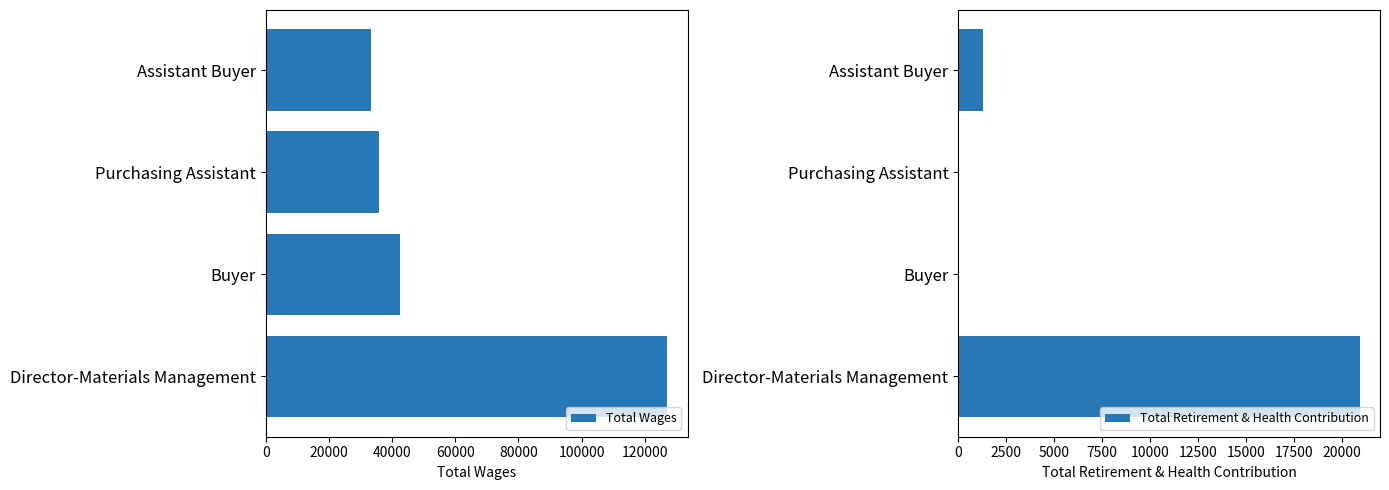

Reading left to right, what are all the values shown in this chart?

Total Wages: 127177	42559	35800	33315
Total Retirement & Health Contribution: 20948	0	0	1305